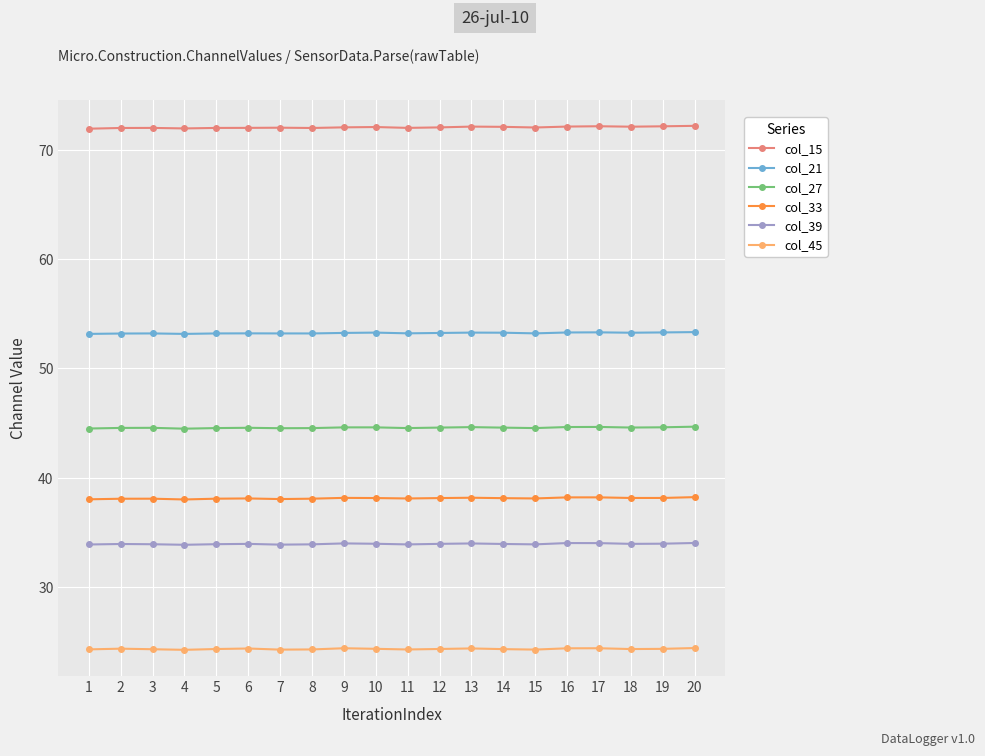

True or false: col_33 has more than 1 points higher than both neighbors.

True